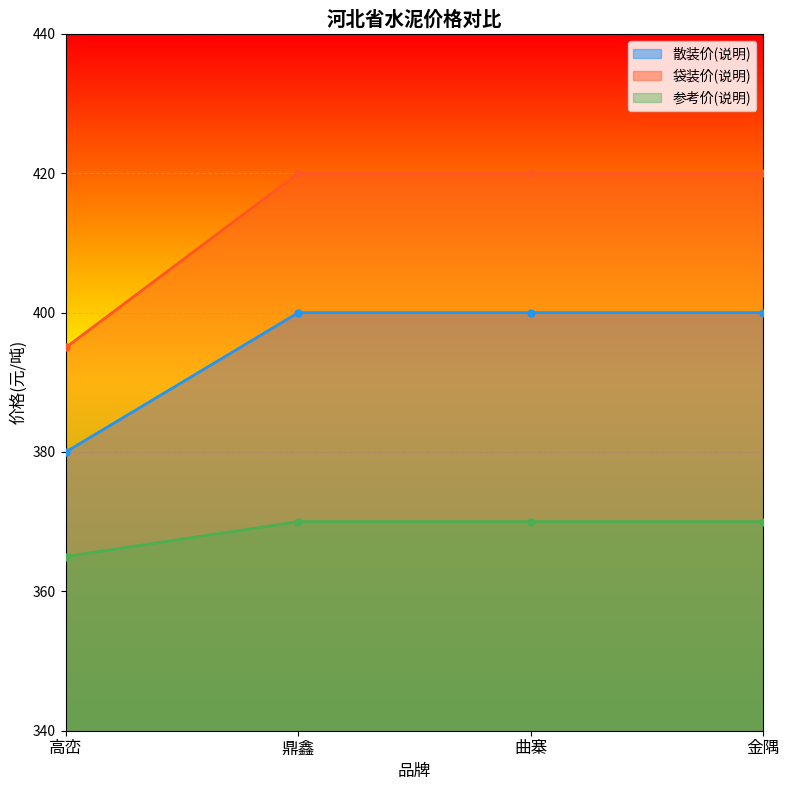

Between 高峦 and 鼎鑫, which series saw the biggest shift?

袋装价(说明)